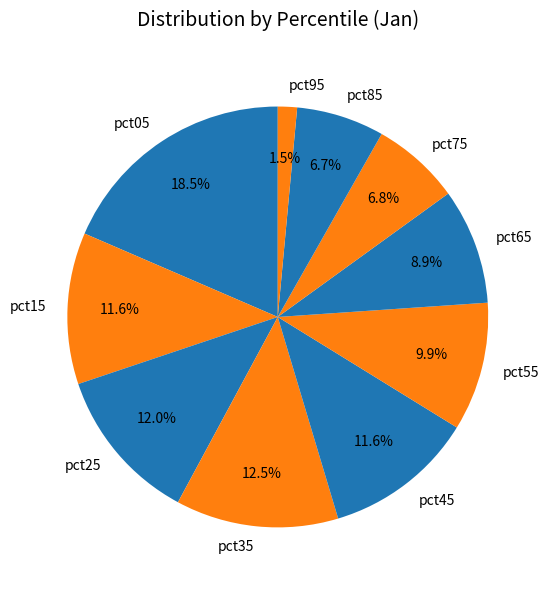

Is there a majority slice in this chart?

No